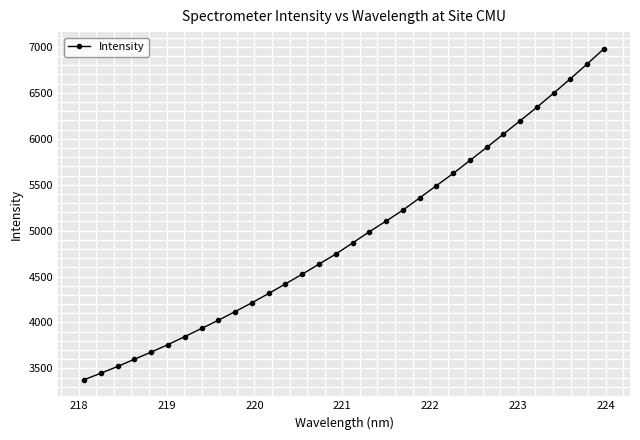

Count the number of values greater than 4865.

16